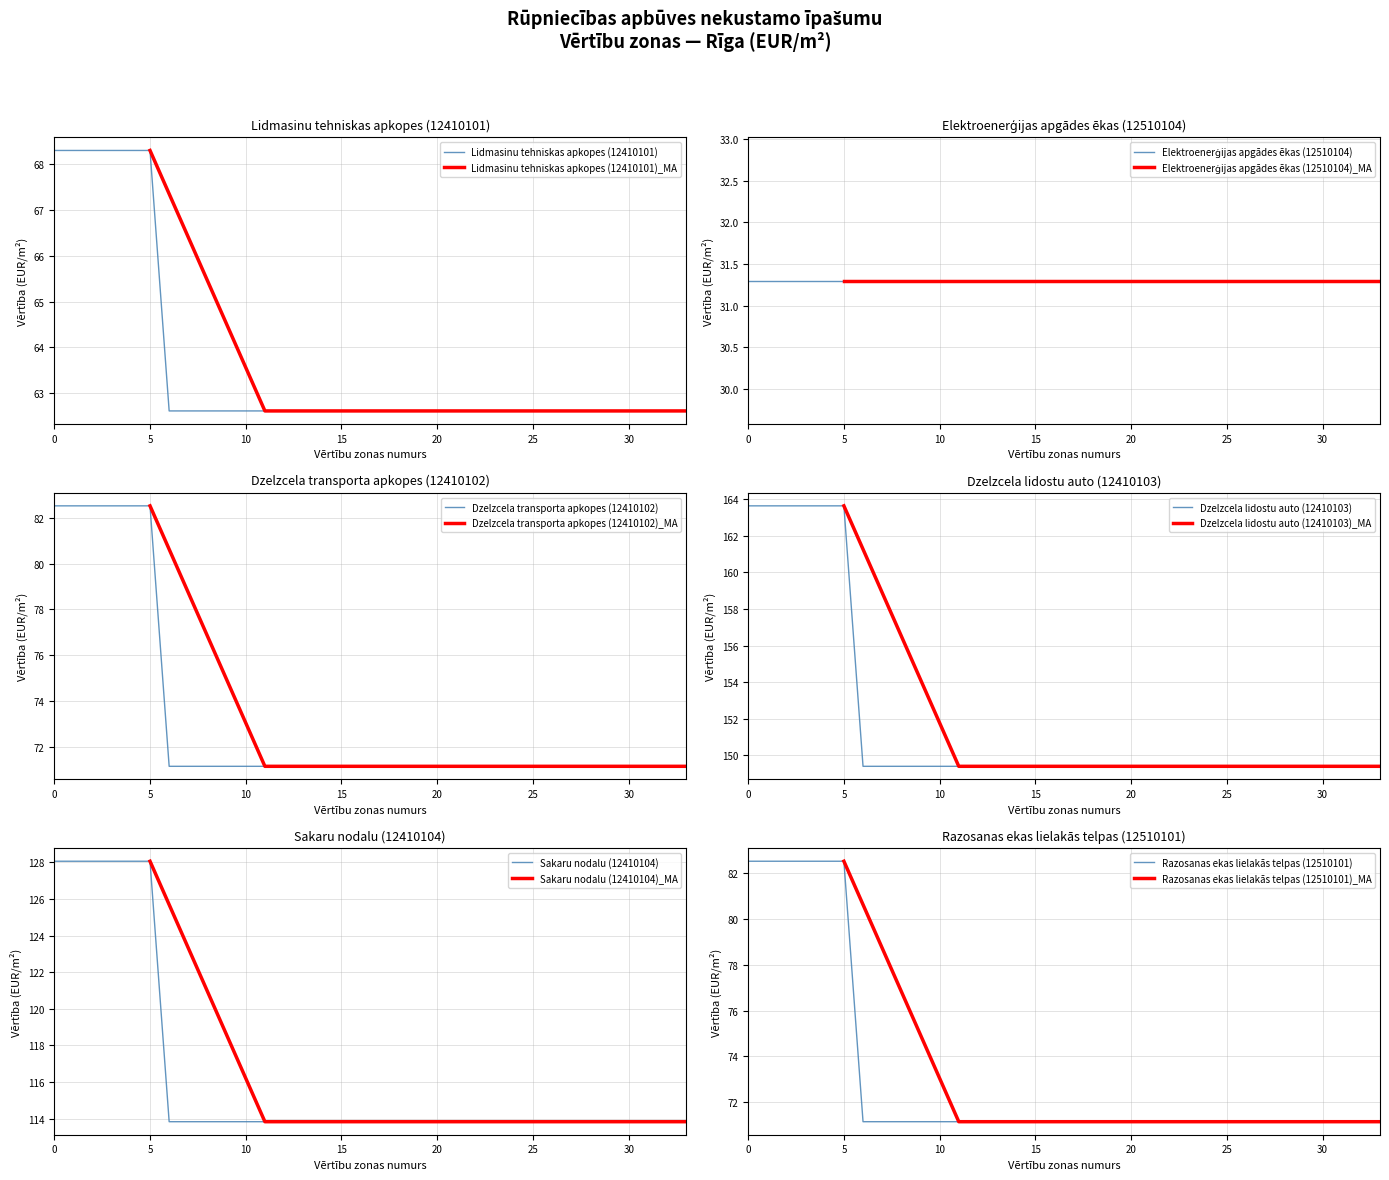

What is the highest value of the Lidmasinu tehniskas apkopes (12410101) series?

68.3